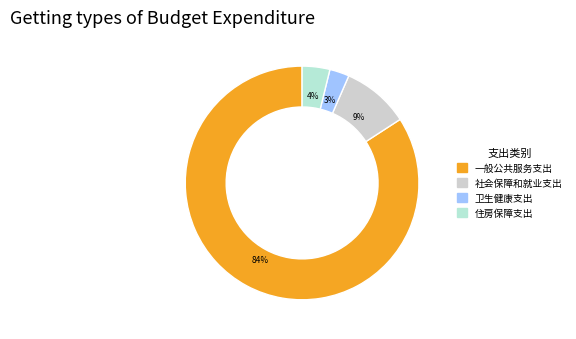

Which has a higher value, 卫生健康支出 or 一般公共服务支出?

一般公共服务支出